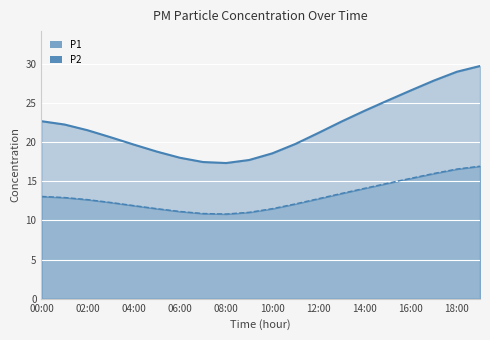

Is the value of P1 at 06:00 greater than the value of P2 at 19:00?

Yes